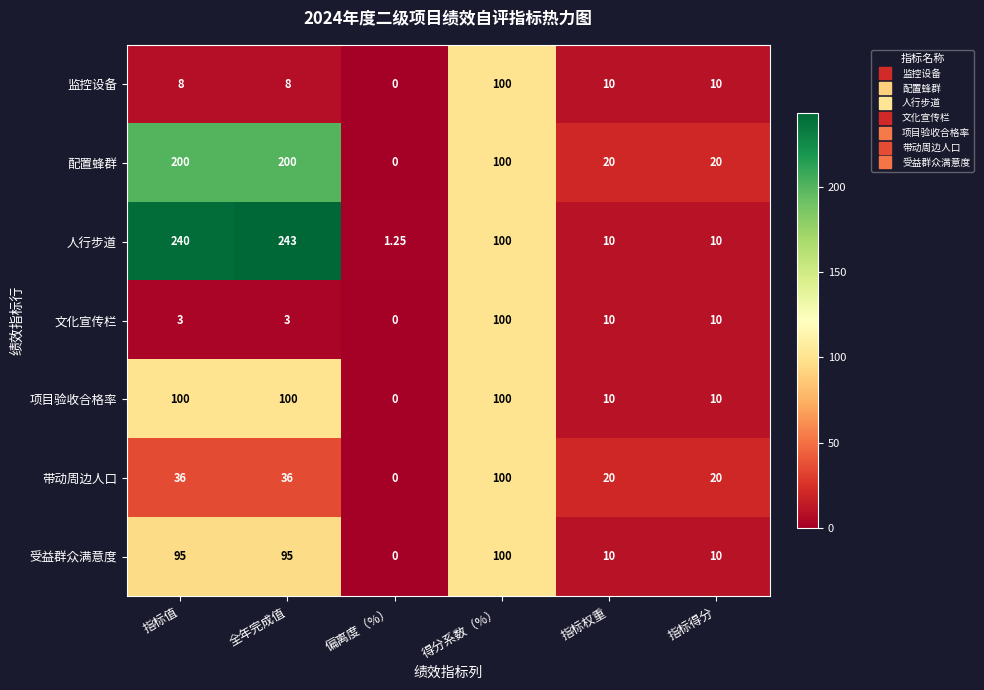

Rank the series at 指标值 from lowest to highest value.

文化宣传栏, 监控设备, 带动周边人口, 受益群众满意度, 项目验收合格率, 配置蜂群, 人行步道